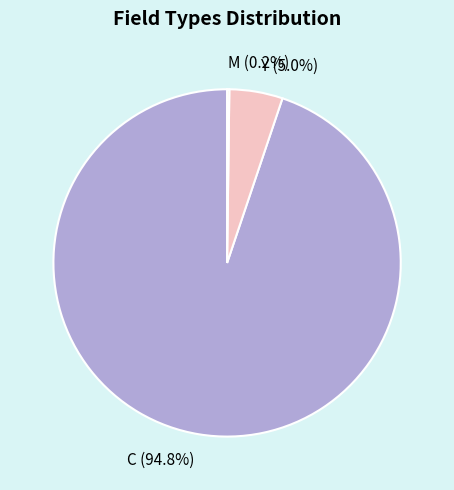

What percentage is NOT represented by Y (5.0%)?

95.0%